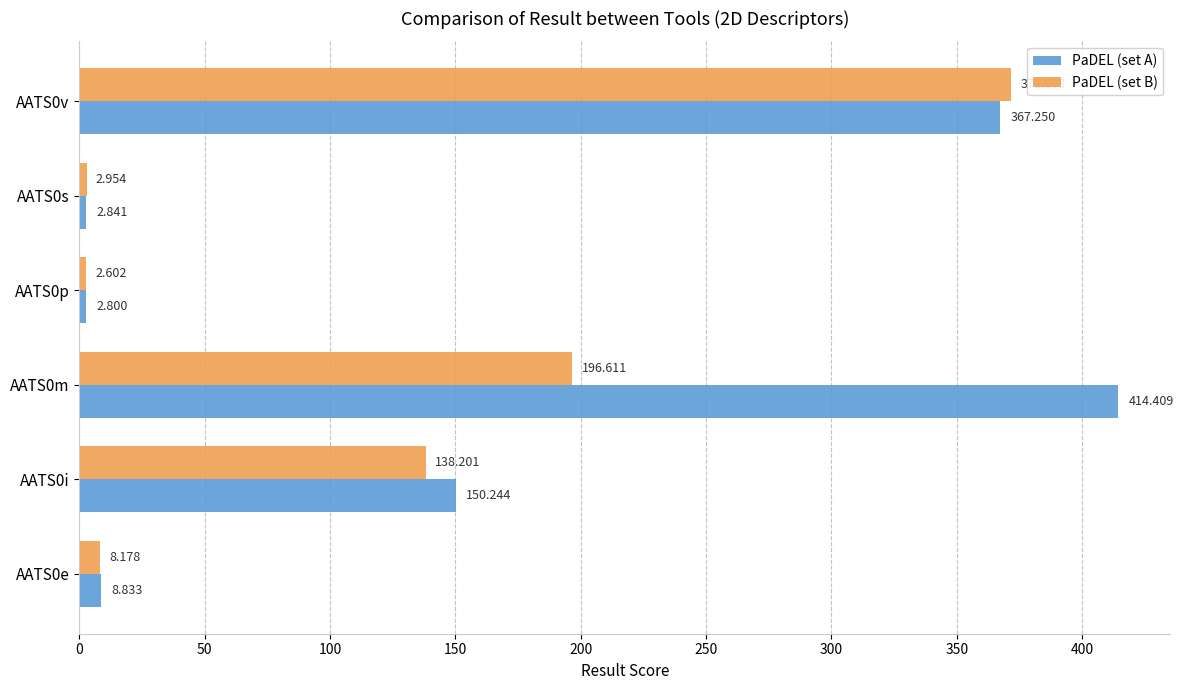

Which series has the largest range (max minus min)?

PaDEL (set A)